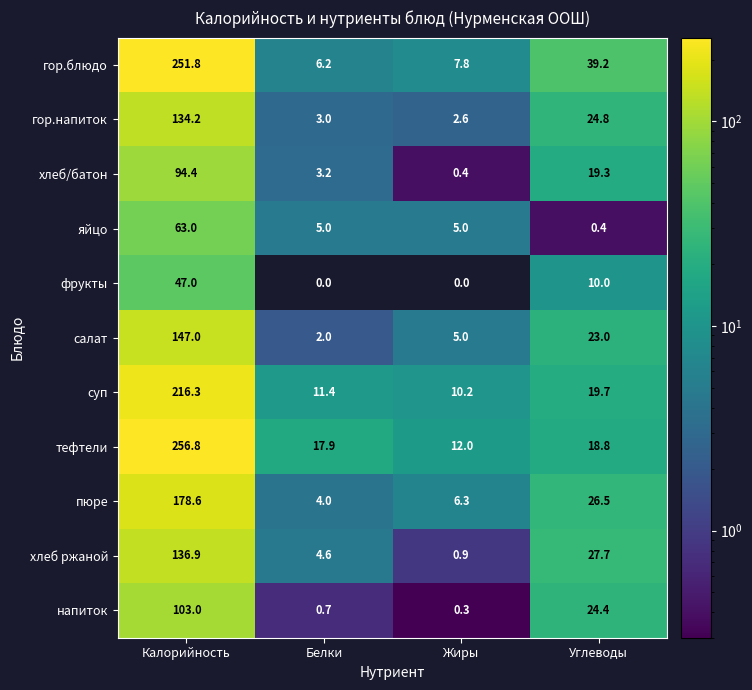

Count the number of categories in the chart.

4